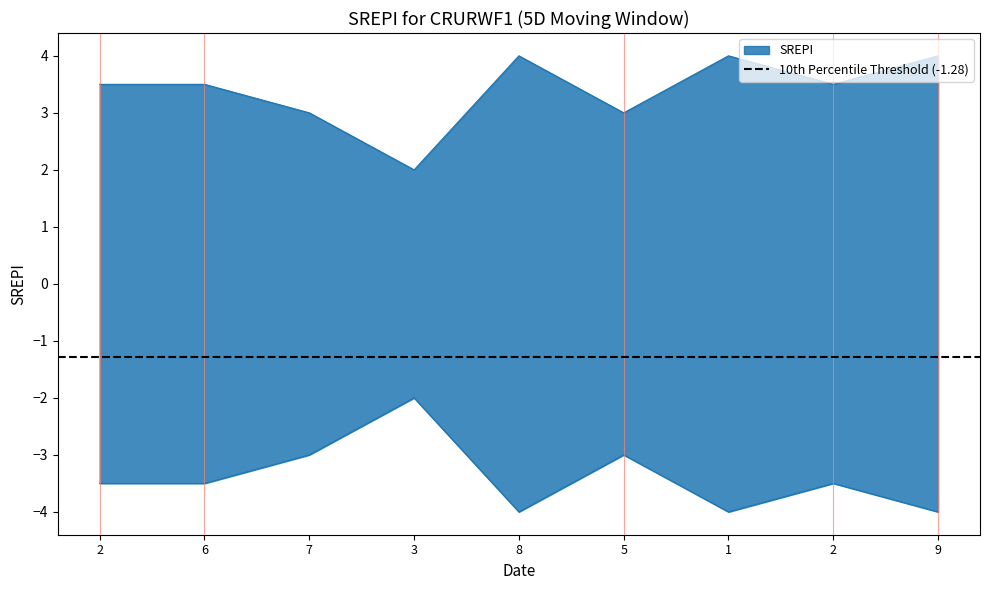

How many data points does each series have?

9